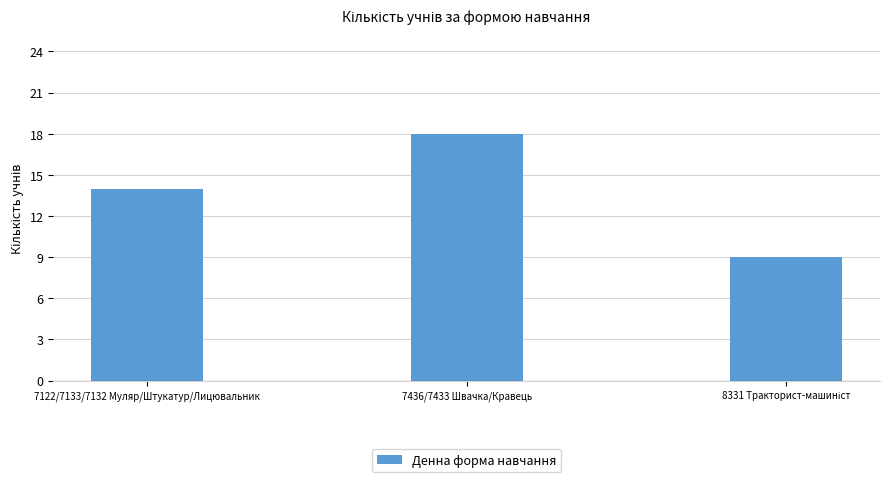

Count the number of data series in this chart.

1